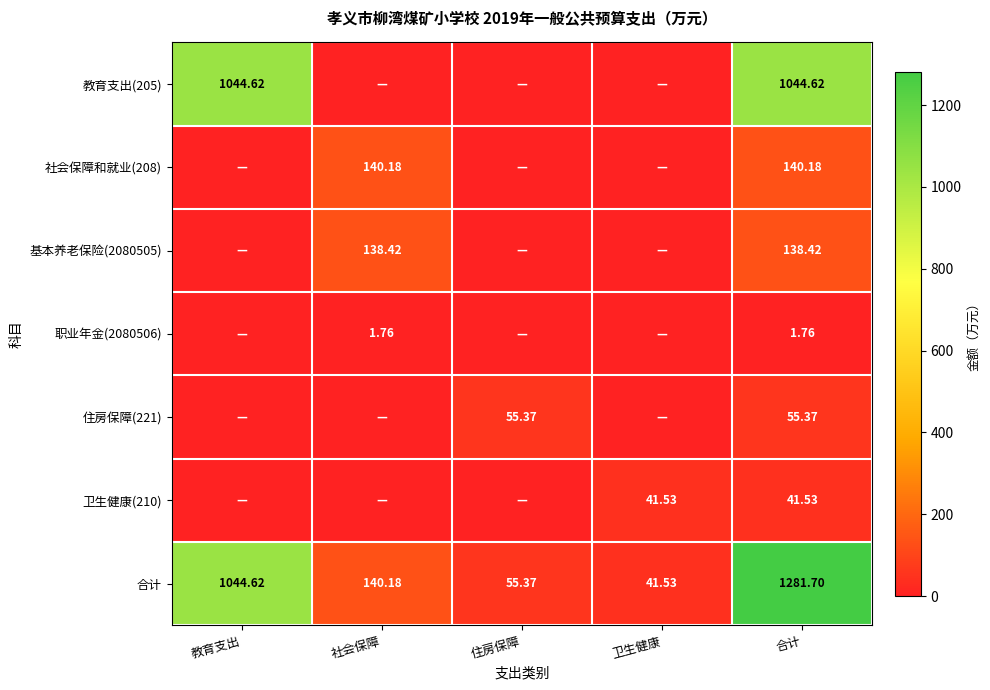

Is the value of 基本养老保险(2080505) at 合计 greater than the value of 住房保障(221) at 合计?

Yes